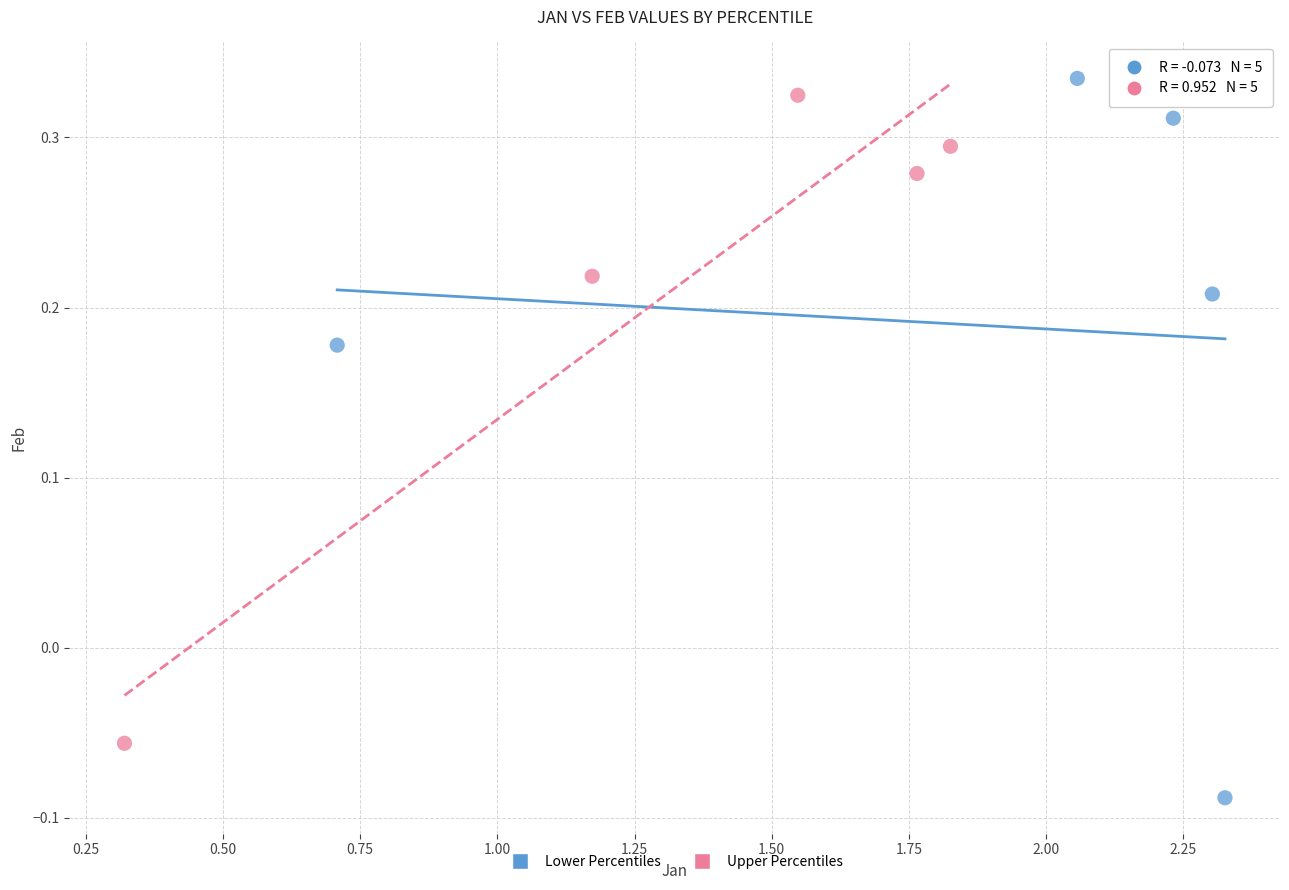

What are all the series names shown in the legend?

Lower Percentiles, Upper Percentiles